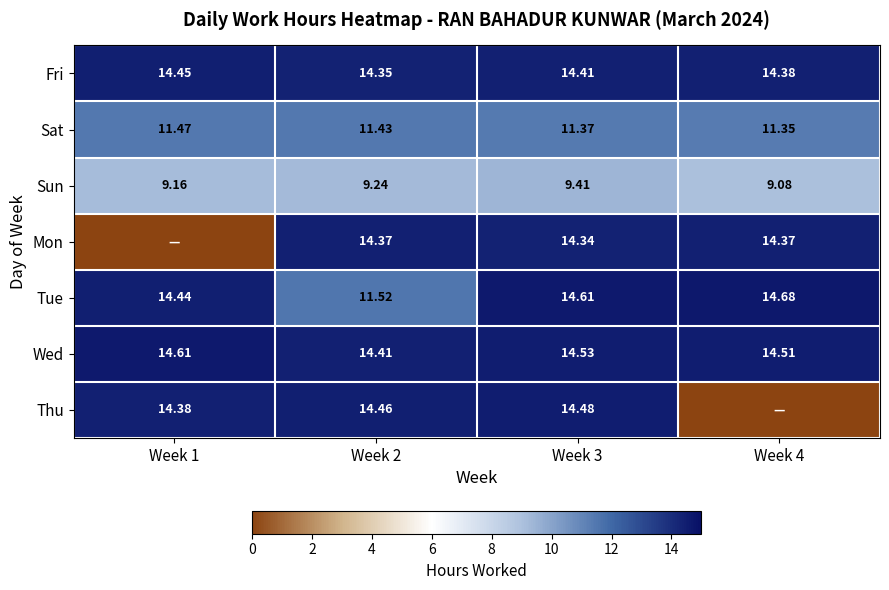

At Week 2, list the series in order from smallest to largest.

Sun, Sat, Tue, Fri, Mon, Wed, Thu